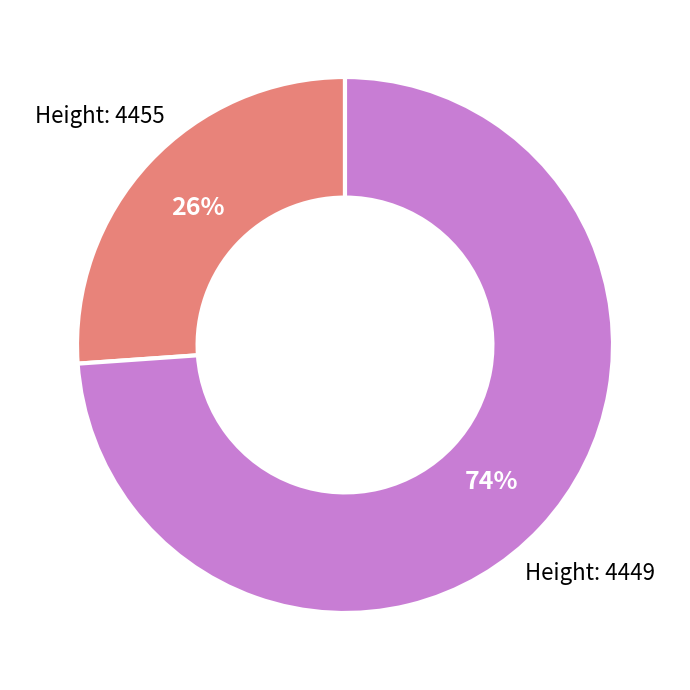

To the nearest percent, what is the average slice percentage?

50%